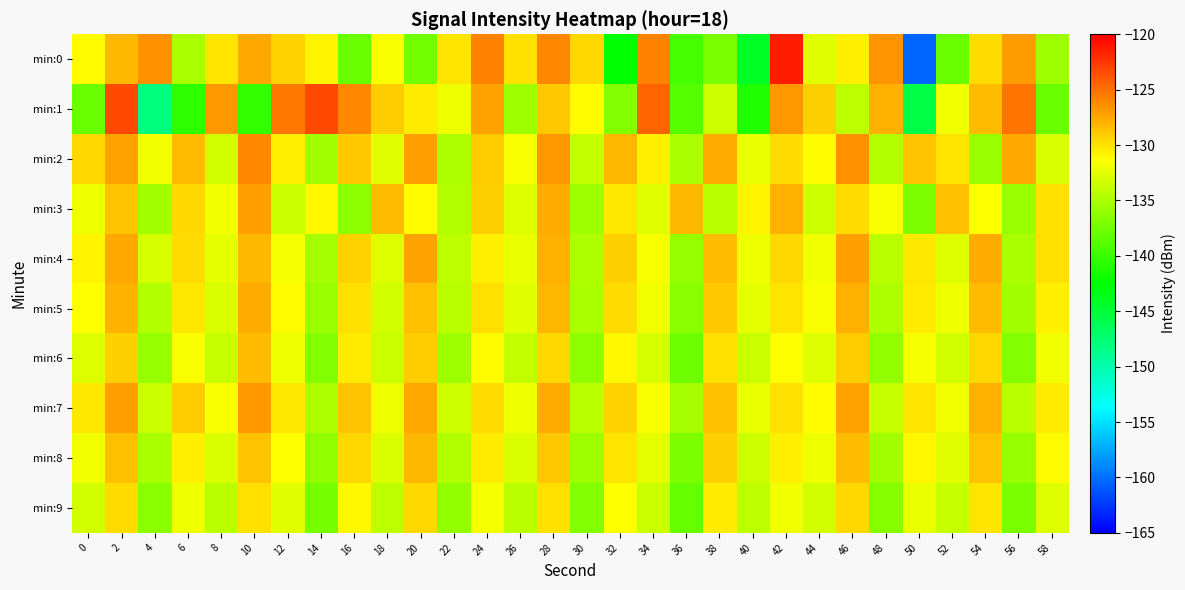

Which has a higher value, 32 or 50?

32